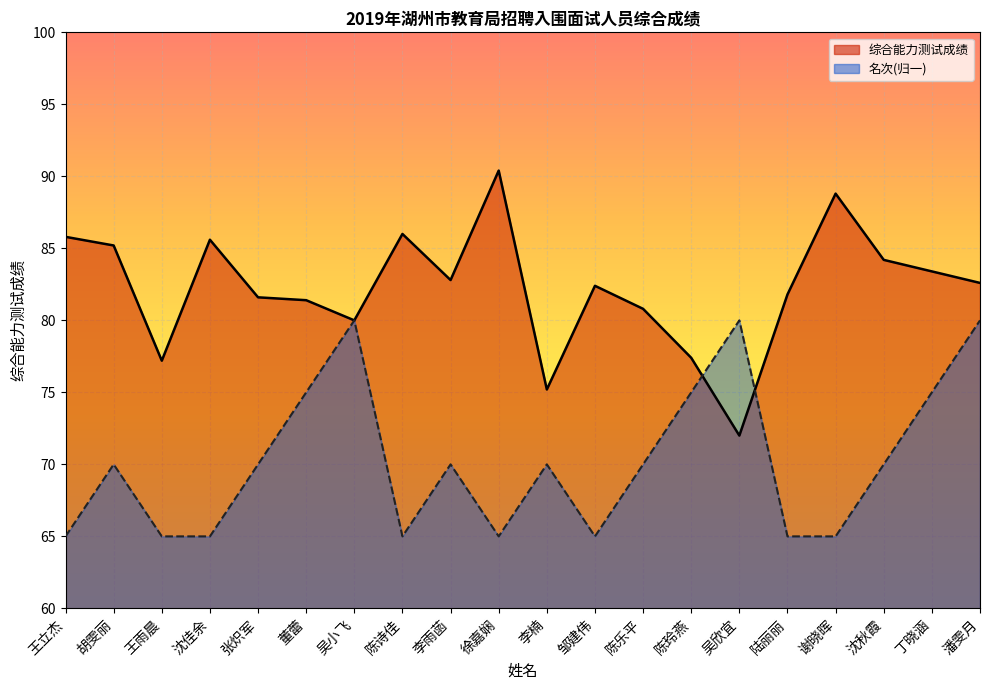

Count the 名次 values in the range 65 to 75.

17